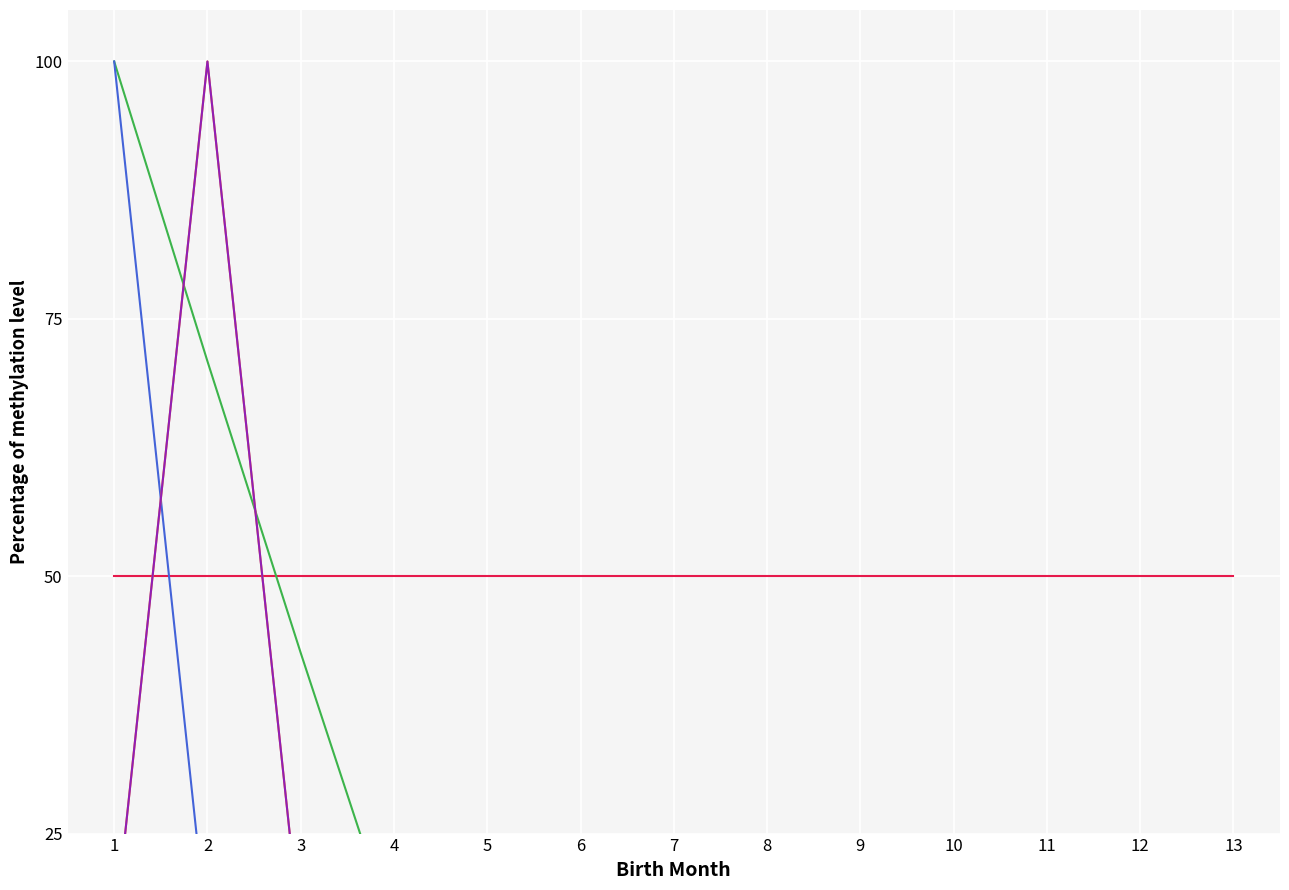

In Post-1996 comm PV, how many points are higher than both neighbors (excluding endpoints)?

1